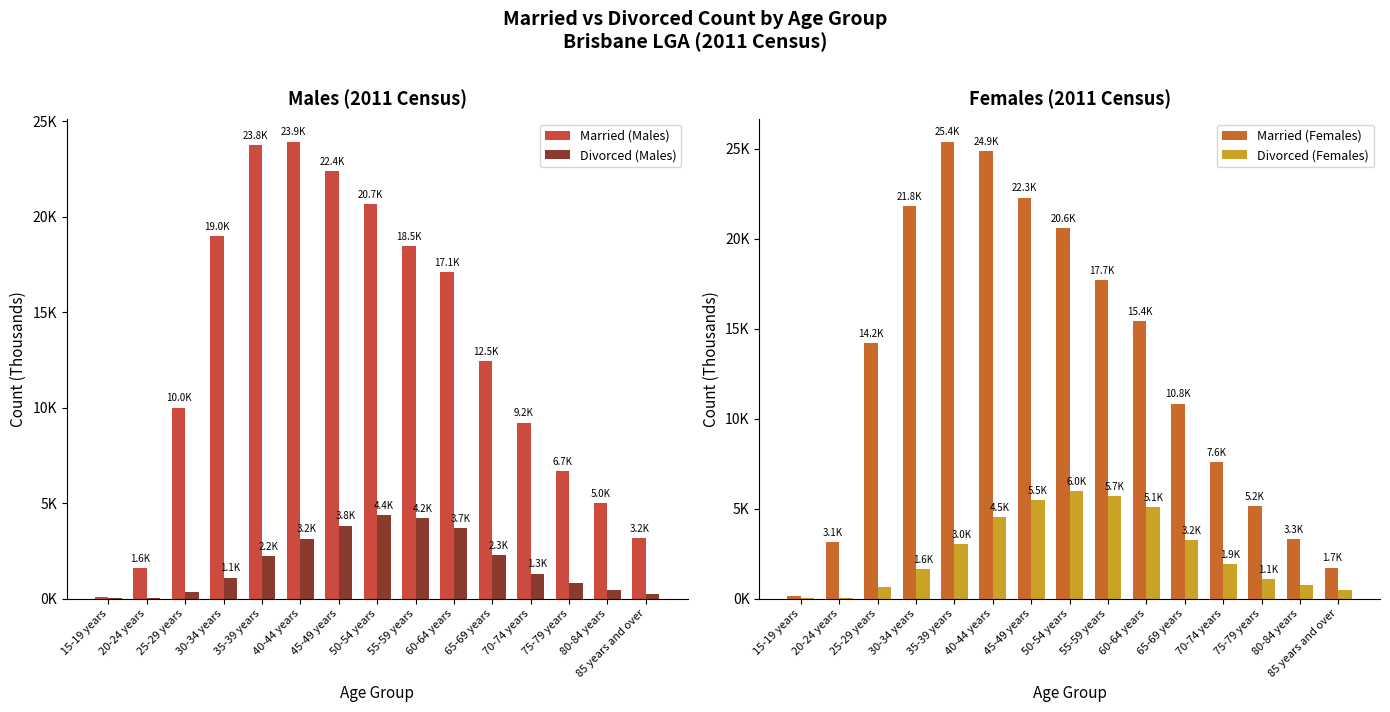

Which series changed the most between 15-19 years and 35-39 years?

Married (Females)